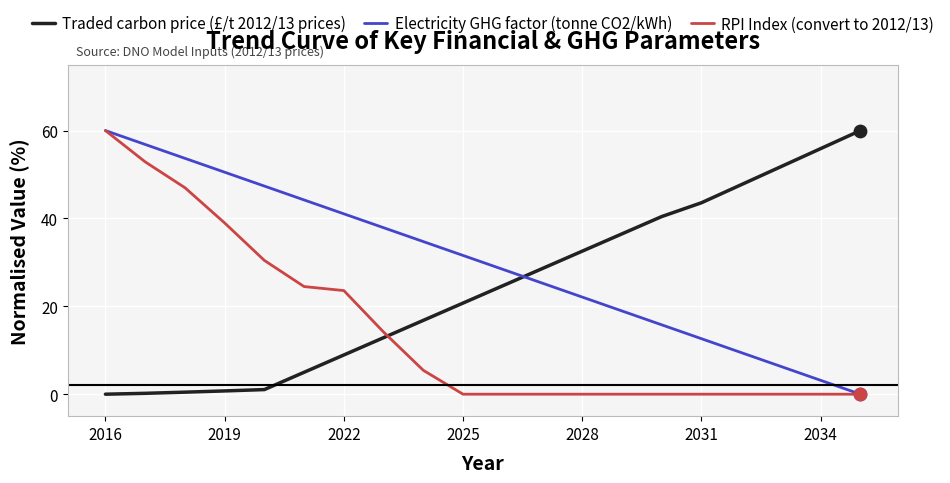

At how many categories does at least one series exceed 47?

9